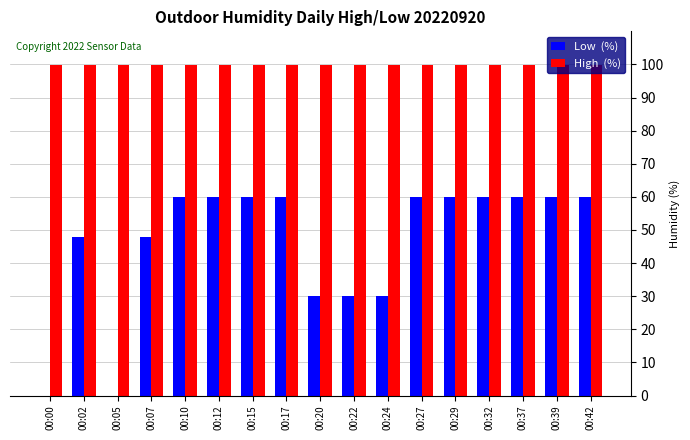

What is the total value across all series at 00:12?

159.9